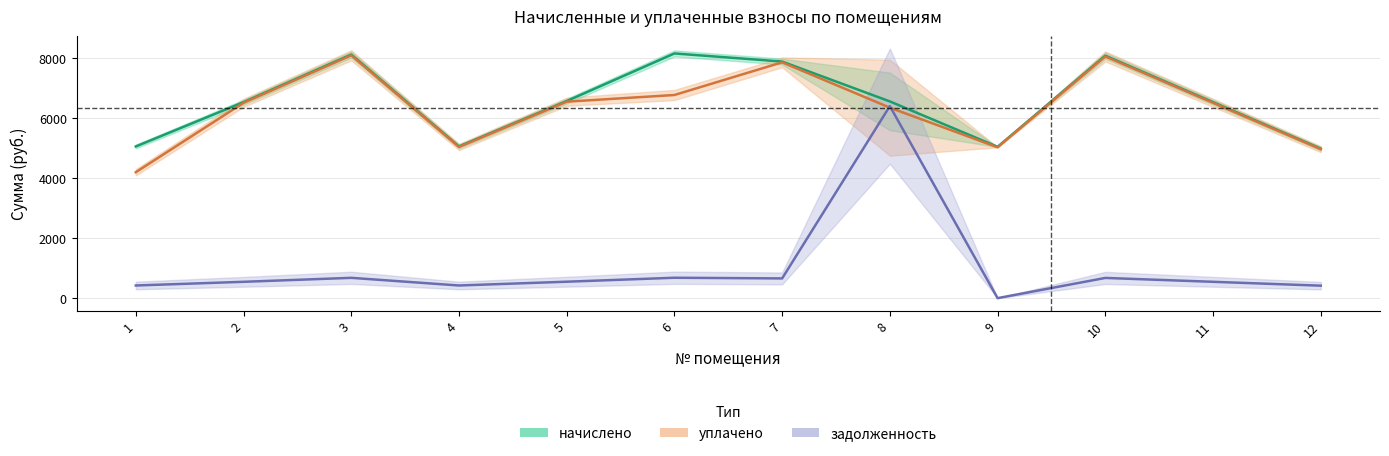

How many interior local valleys does the задолженность series have?

3